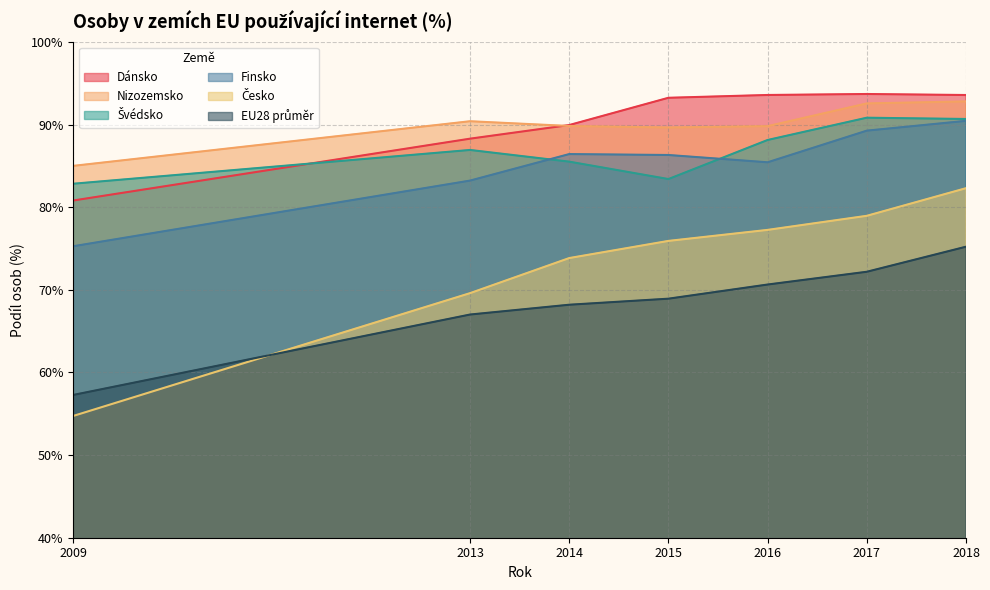

At which category does Finsko reach its first local peak?

2014